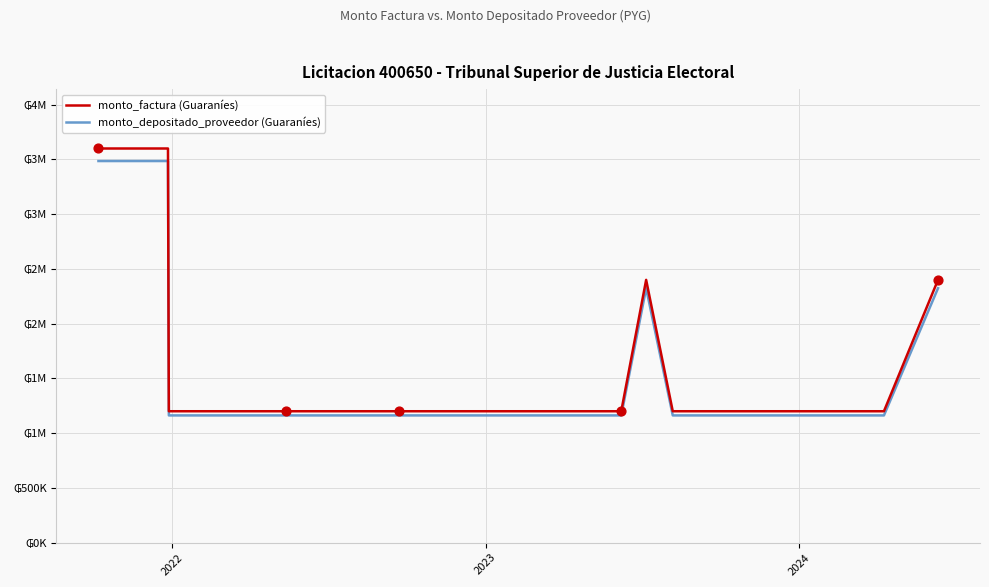

At how many categories does at least one series exceed 2574688?

2